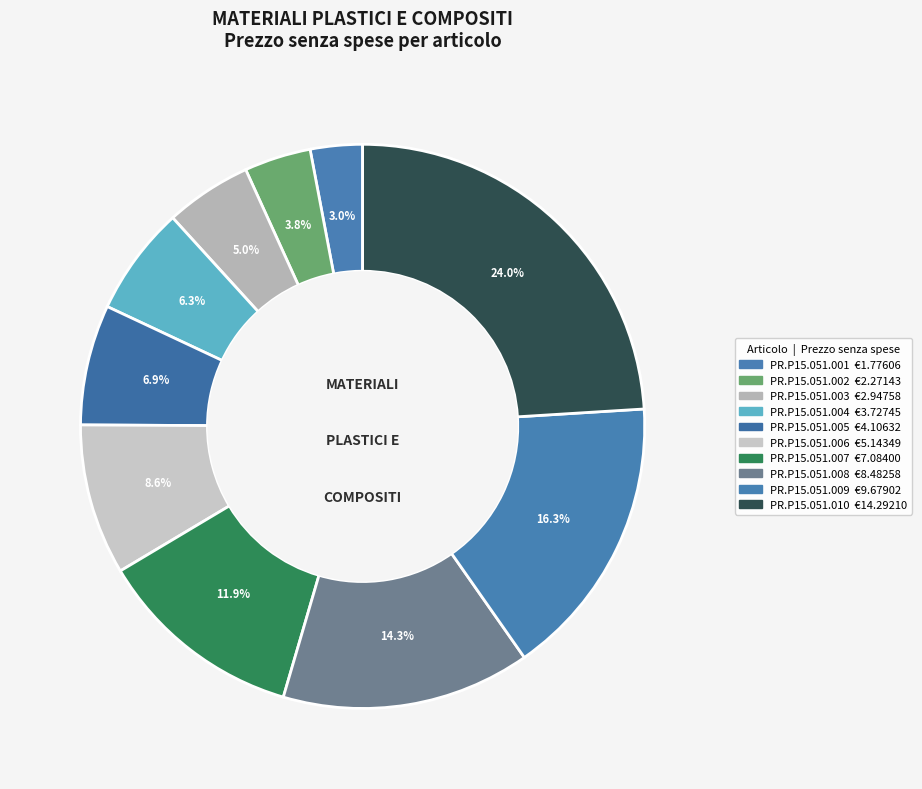

What percentage do PR.P15.051.009 and PR.P15.051.005 together represent?

23.2%